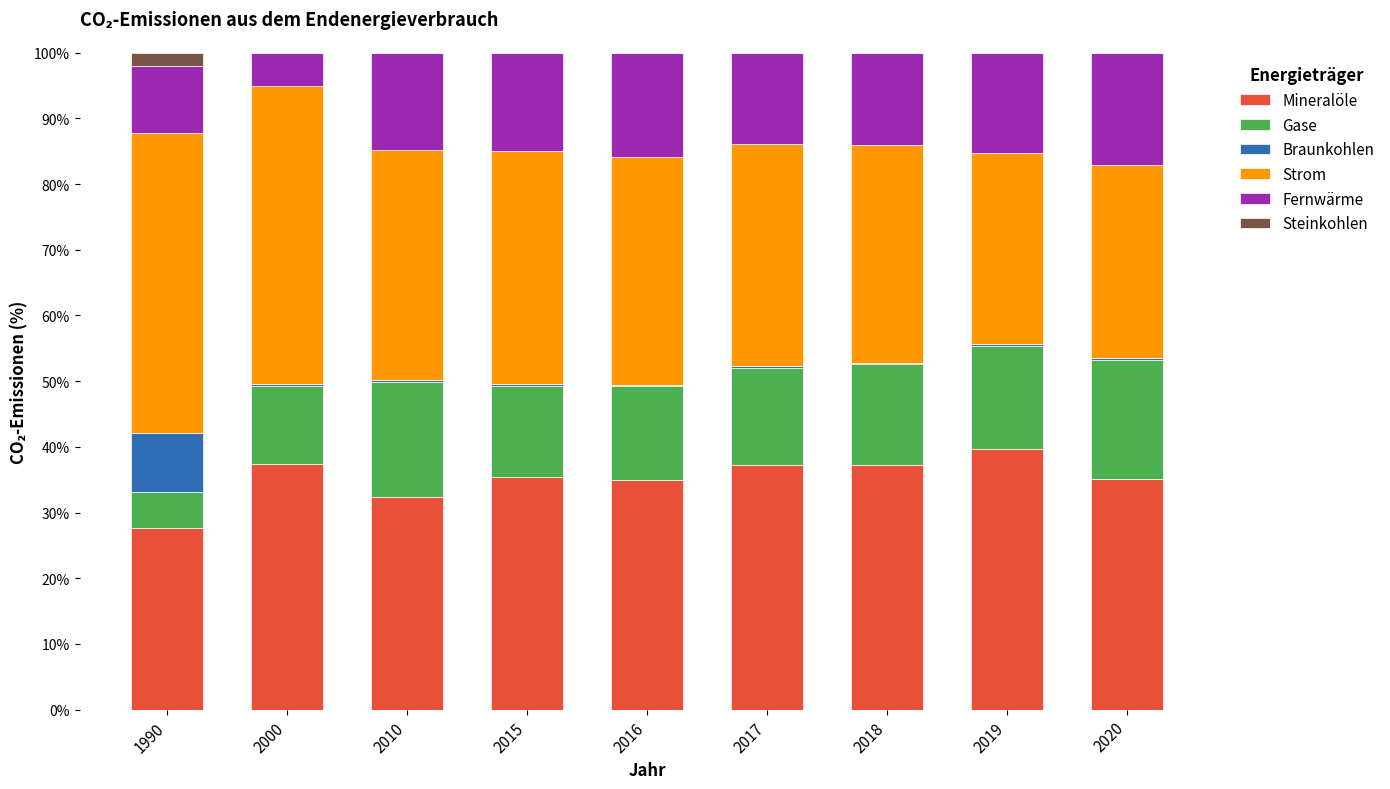

What is the maximum value for Mineralöle?

39.7